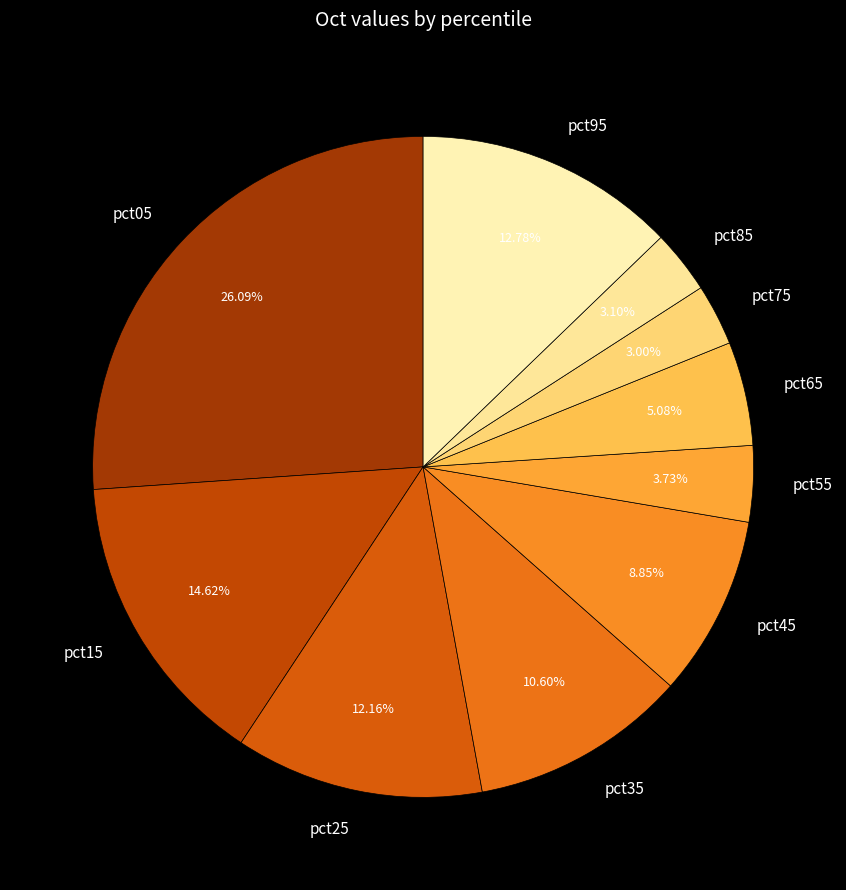

Is pct25 the majority of the pie?

No